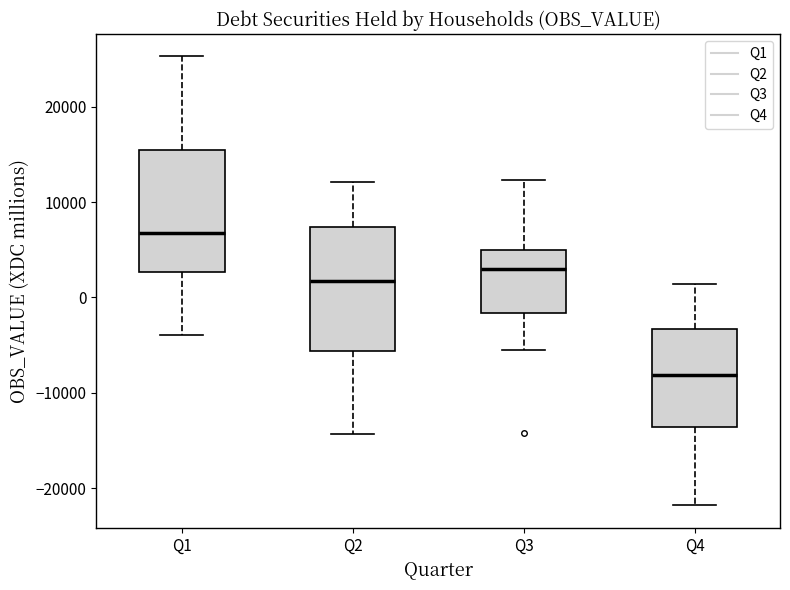

Reading left to right, read every box against the y-axis: the position of its median line, the range the box covers, and the ends of its whiskers. The values are not printed on the chart, so give them approximately, as read against the axis.

Q1: median 7000, box 3000 to 15000, whiskers -4000 to 25000
Q2: median 2000, box -6000 to 7000, whiskers -14000 to 12000
Q3: median 3000, box -2000 to 5000, whiskers -6000 to 12000
Q4: median -8000, box -14000 to -3000, whiskers -22000 to 1000